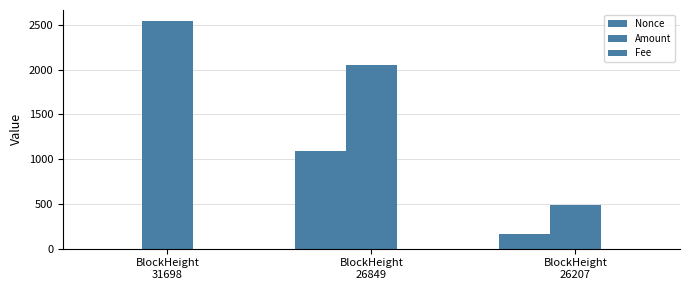

At which category is the sum across all series the highest?

BlockHeight
26849